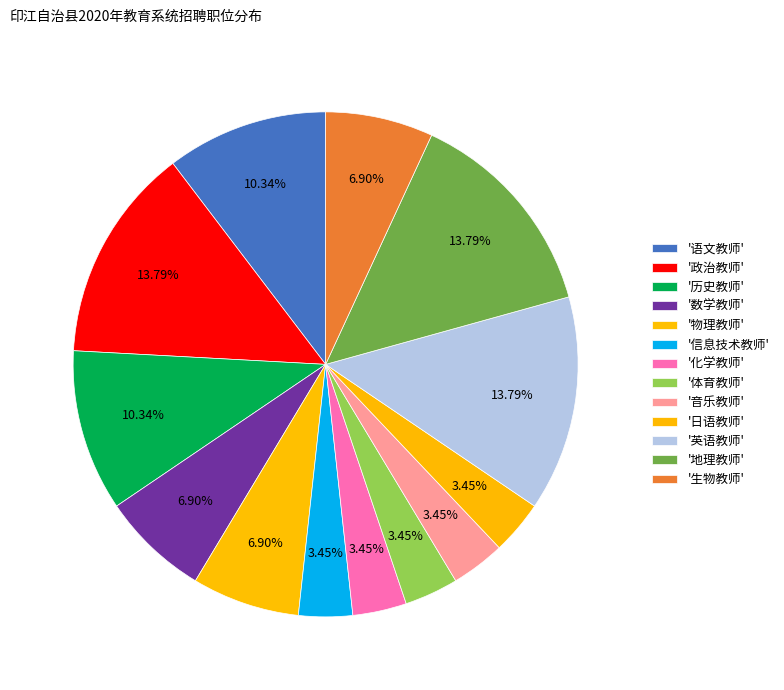

How many segments does this pie chart have?

13